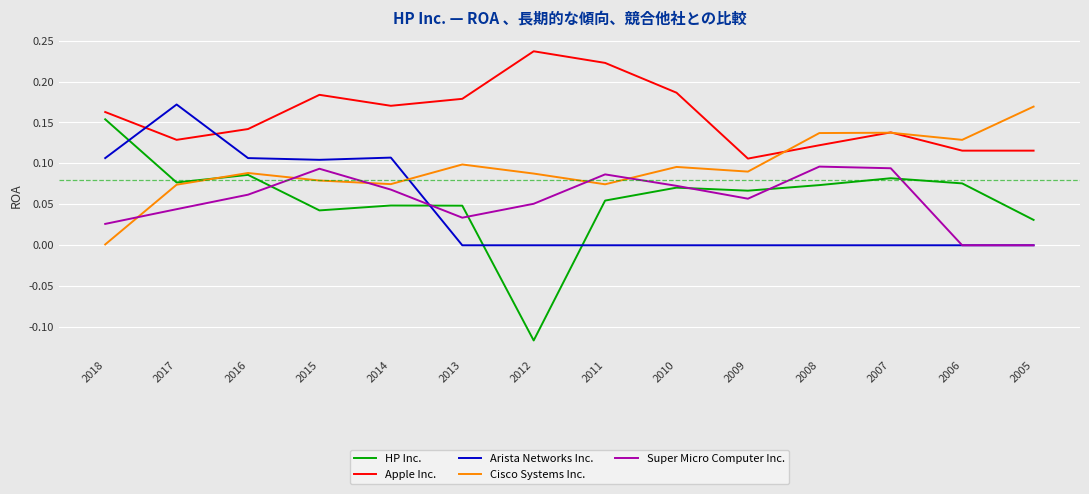

True or false: Arista Networks Inc. and Super Micro Computer Inc. intersect in this chart.

True